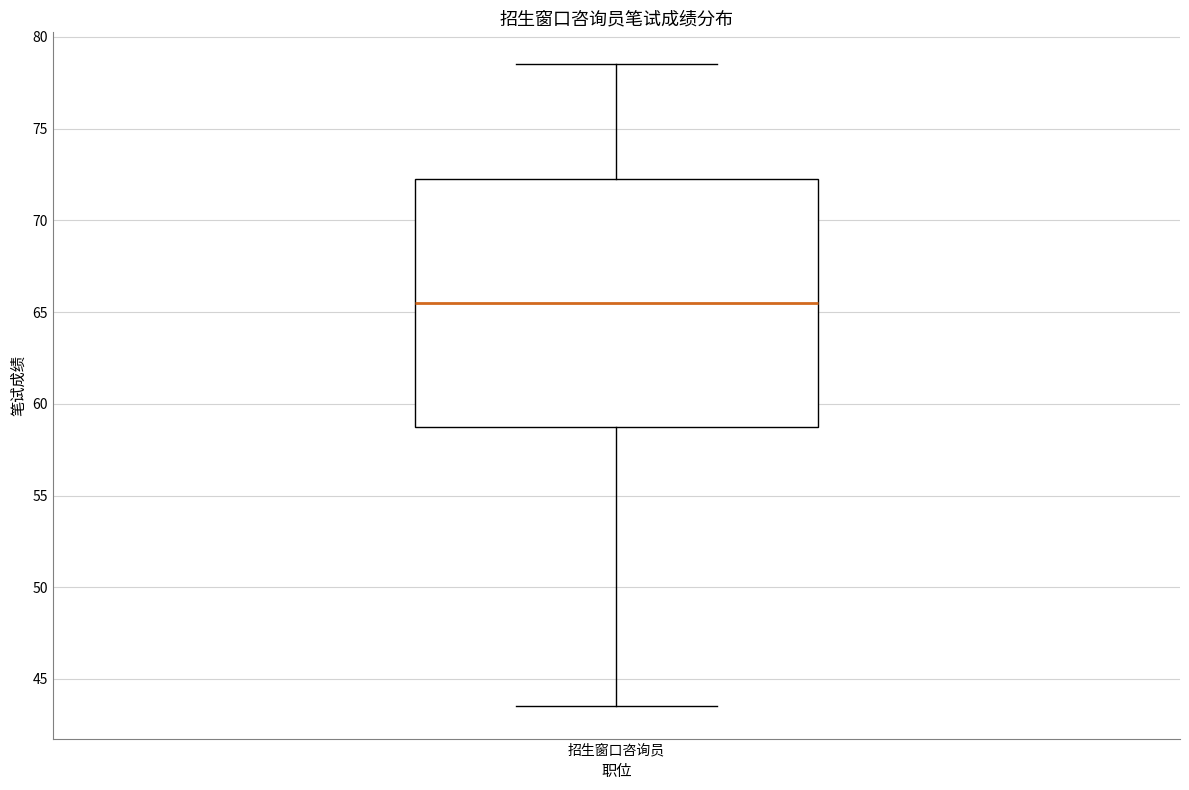

Read this box plot against the y-axis: the position of the median line, the range covered by the box, and the ends of both whiskers. The values are not printed on the chart, so give them approximately, as read against the axis.

median 65.5, box 59.0 to 72.5, whiskers 43.5 to 78.5